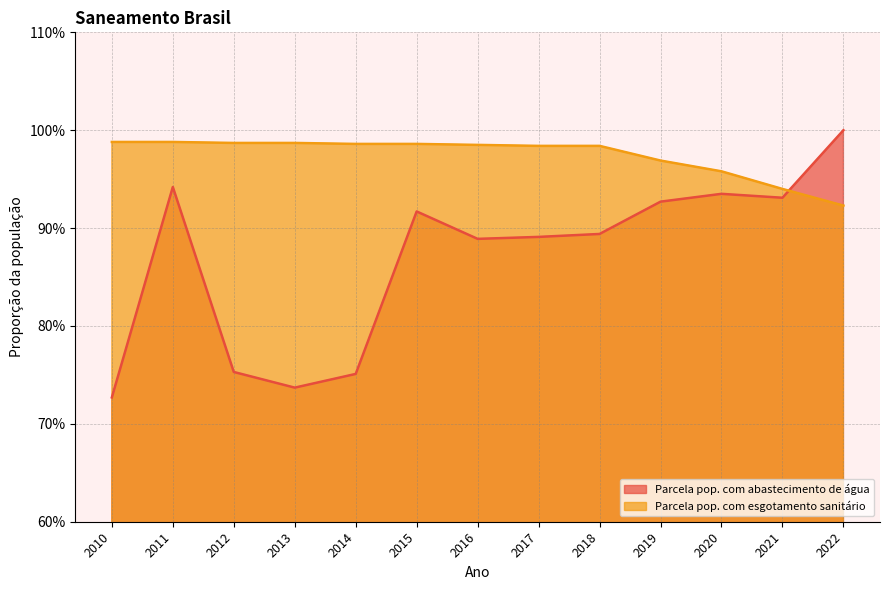

How many intersections are there between Parcela pop. com esgotamento sanitário and Parcela pop. com abastecimento de água?

1